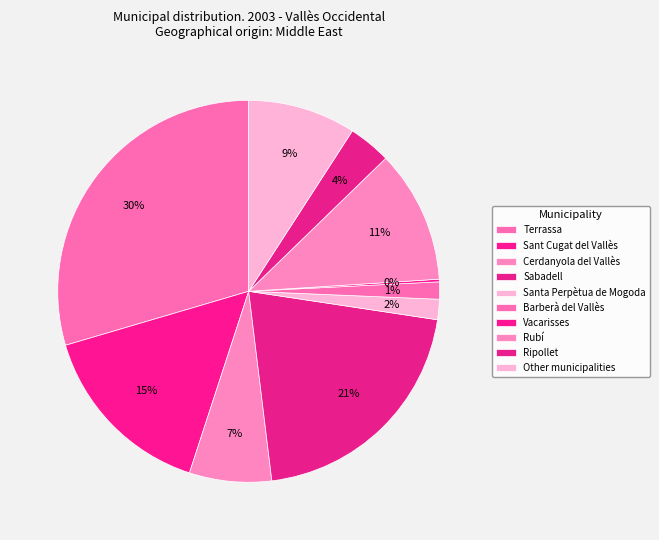

How many segments does this pie chart have?

10